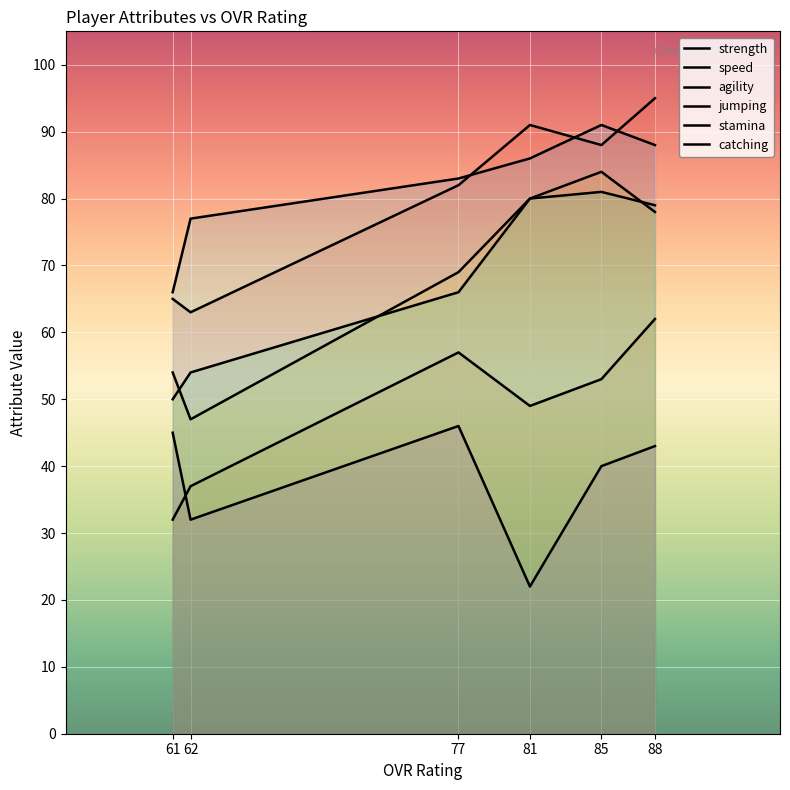

True or false: stamina and agility intersect in this chart.

False